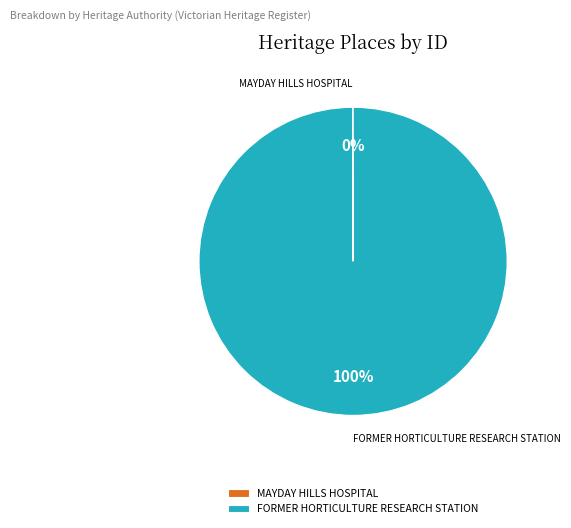

True or false: FORMER HORTICULTURE RESEARCH STATION accounts for 90% of the total.

False